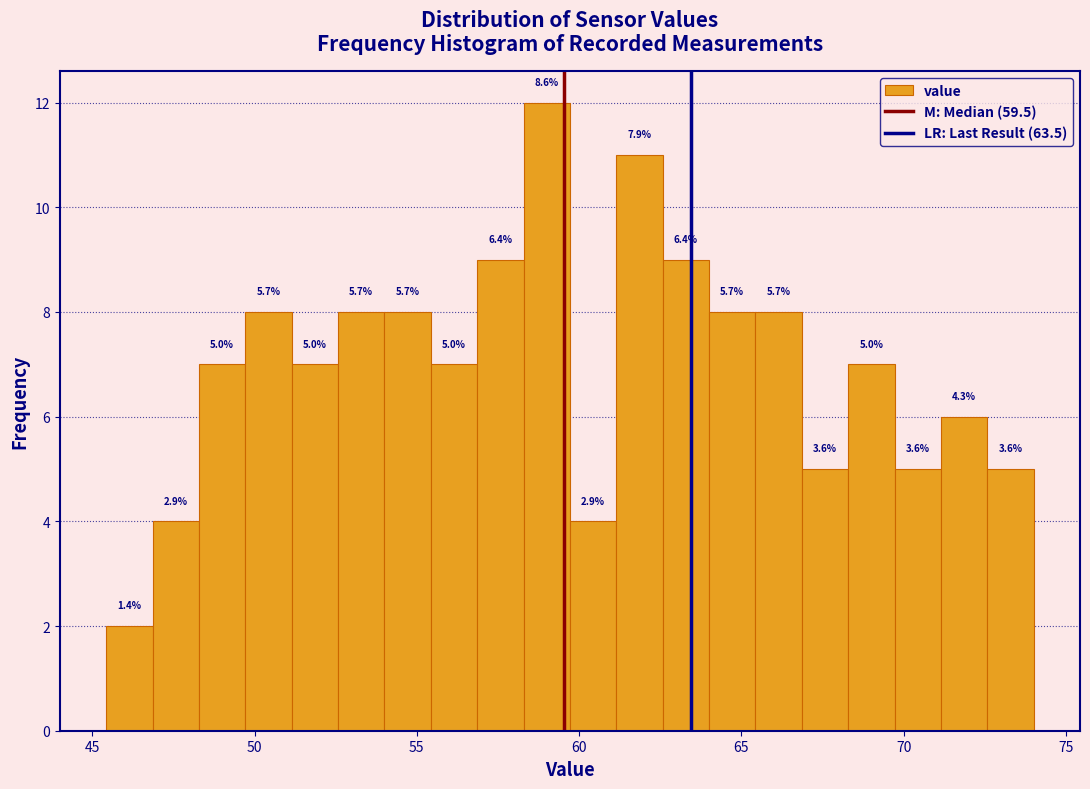

Around what value on the x-axis is the tallest bar? Give the approximate position of its centre, as read against the axis.

59.0